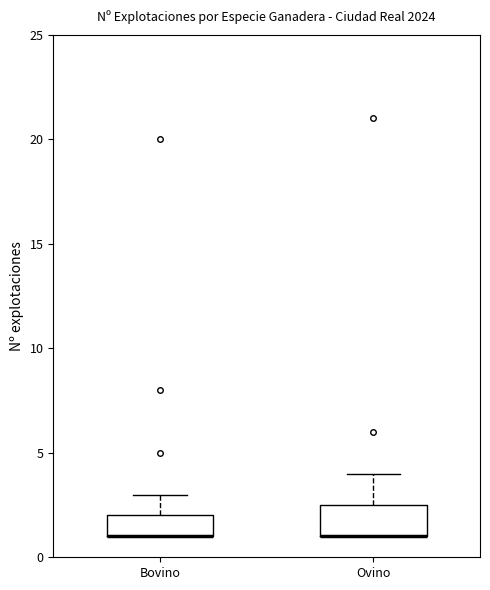

Reading left to right, read every box against the y-axis: the position of its median line, the range the box covers, and the ends of its whiskers. The values are not printed on the chart, so give them approximately, as read against the axis.

Bovino: median 1.0 (drawn on the box's lower edge), box 1.0 to 2.0, whiskers 1.0 to 3.0
Ovino: median 1.0 (drawn on the box's lower edge), box 1.0 to 2.5, whiskers 1.0 to 4.0